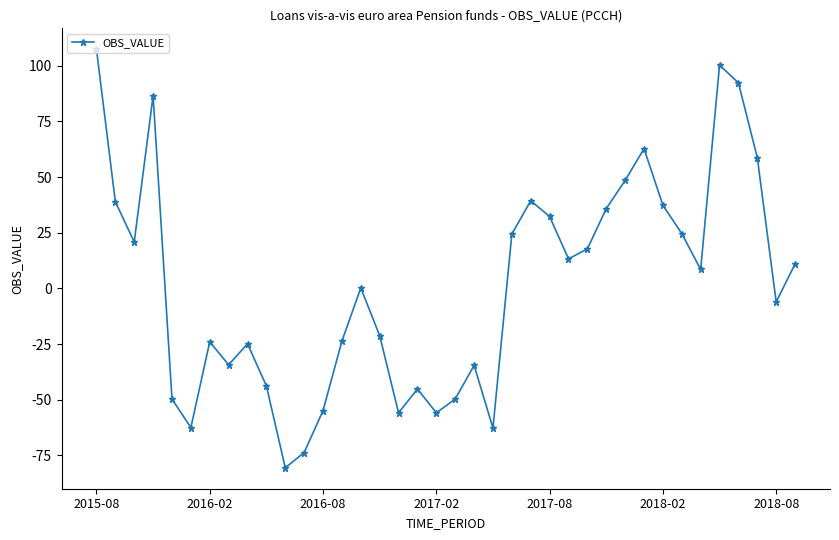

What is the greatest value displayed?

107.5